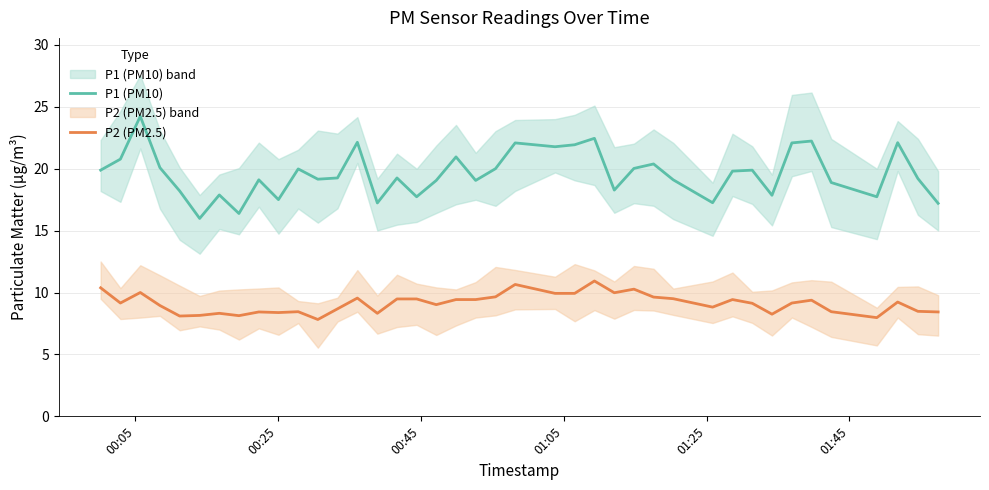

What is the minimum value for P2 (PM2.5)?

7.8